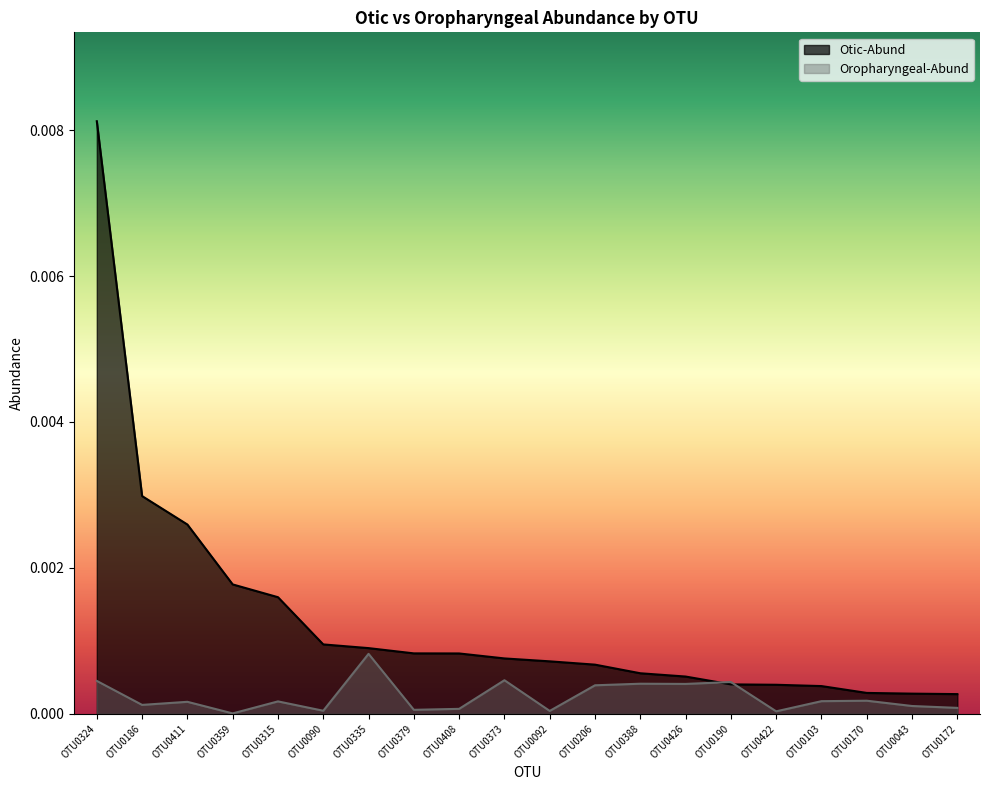

At which category does the chart reach its peak across all series?

OTU0324